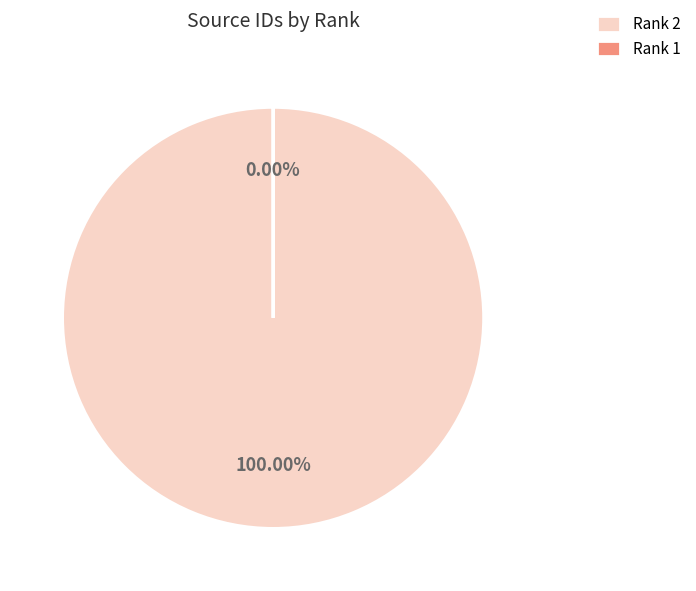

The Rank 1 slice represents 0% of the pie. True or false?

True